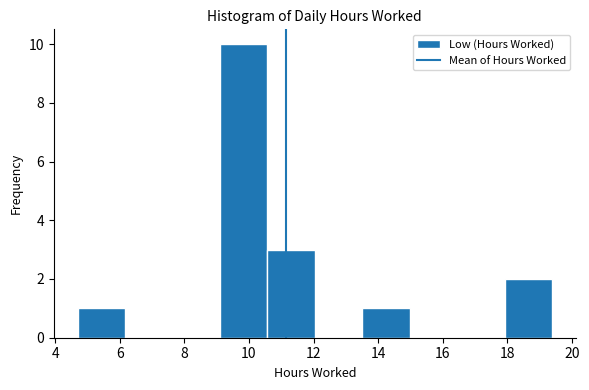

What is the height of the bar covering 13.6 to 15.0 on the x-axis? Neither the bar edges nor the heights are printed on the chart, so give them approximately, as read against the axes.

1